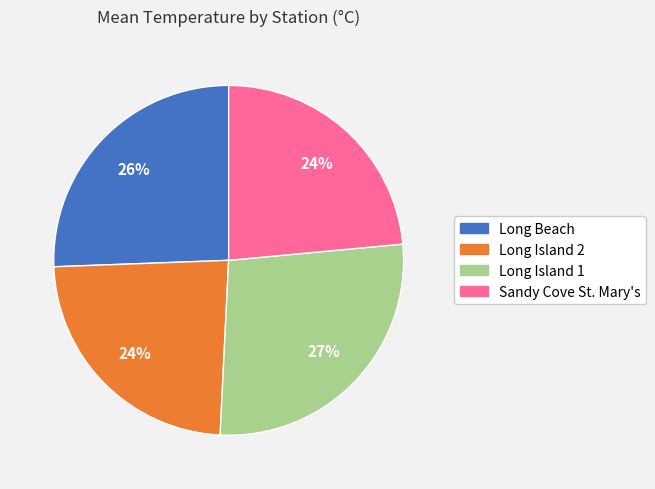

Count the number of slices in the pie.

4